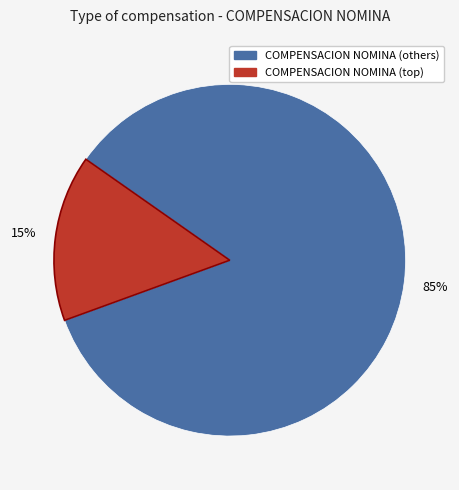

Is there a majority slice in this chart?

Yes